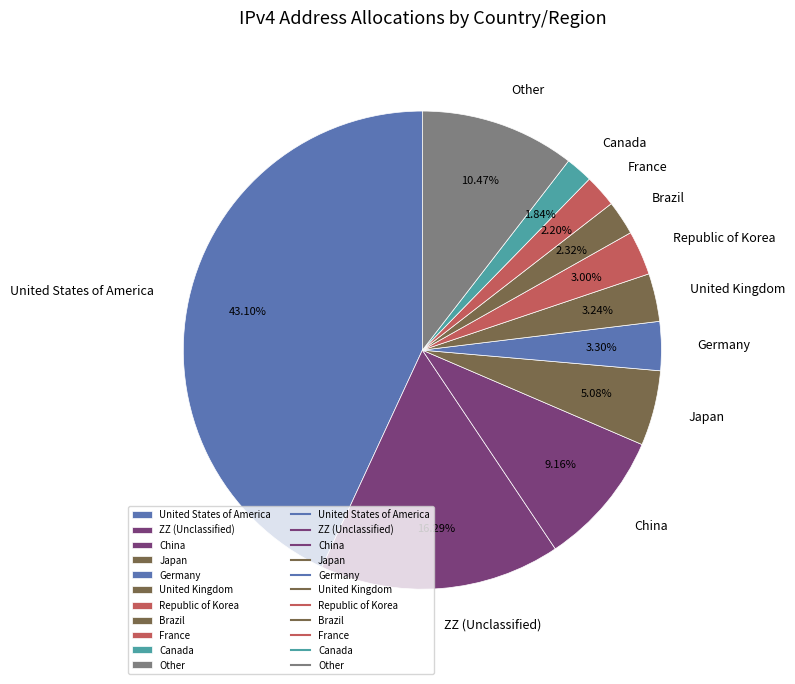

Is ZZ (Unclassified) the majority of the pie?

No